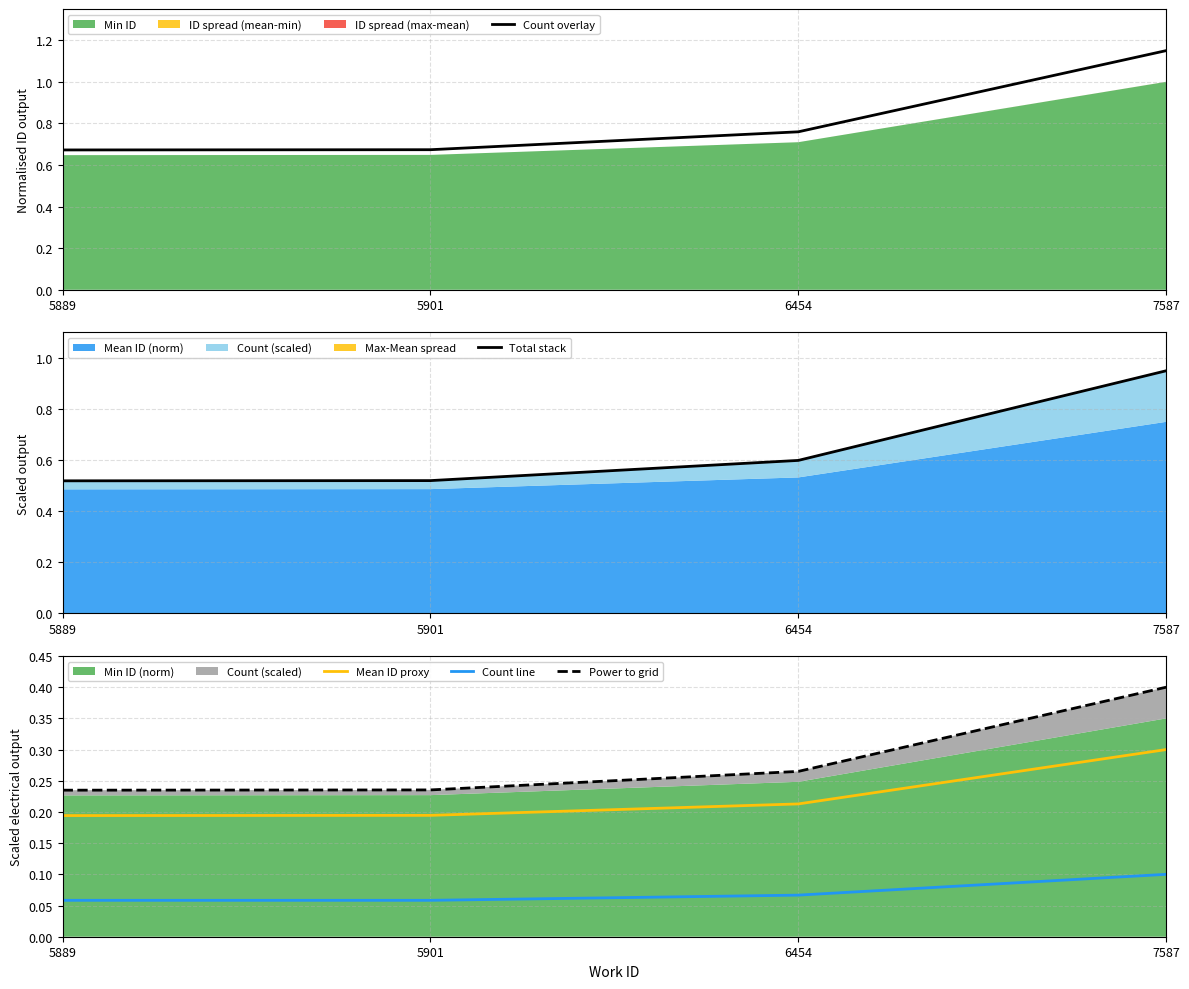

Is the value of Mean ID proxy at 7587 greater than the value of Count overlay at 5889?

No